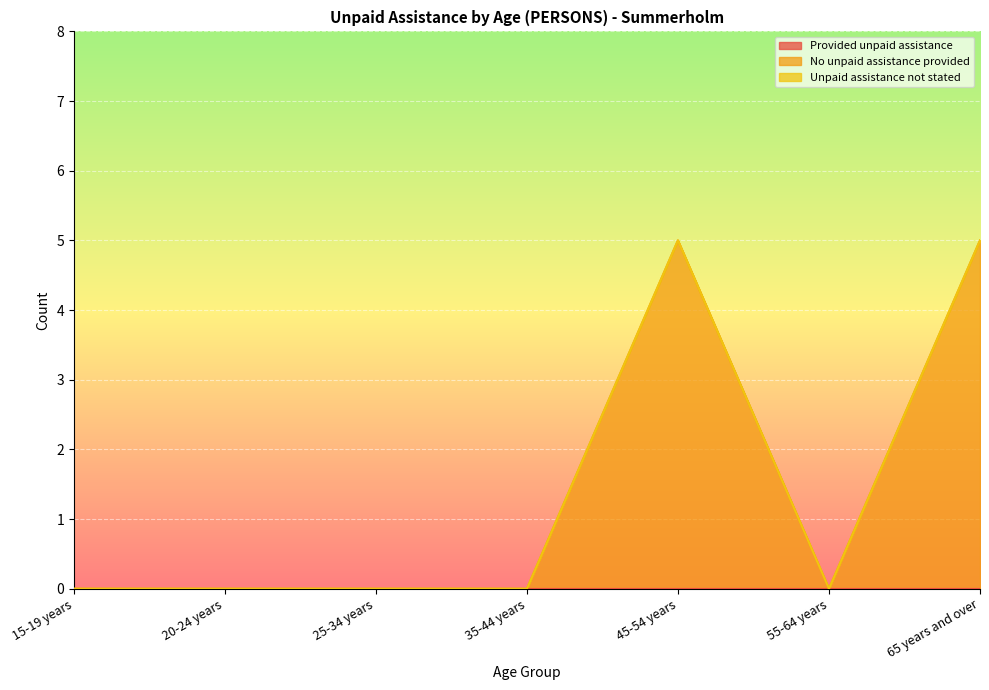

What is the label of the 6th point from the right?

20-24 years